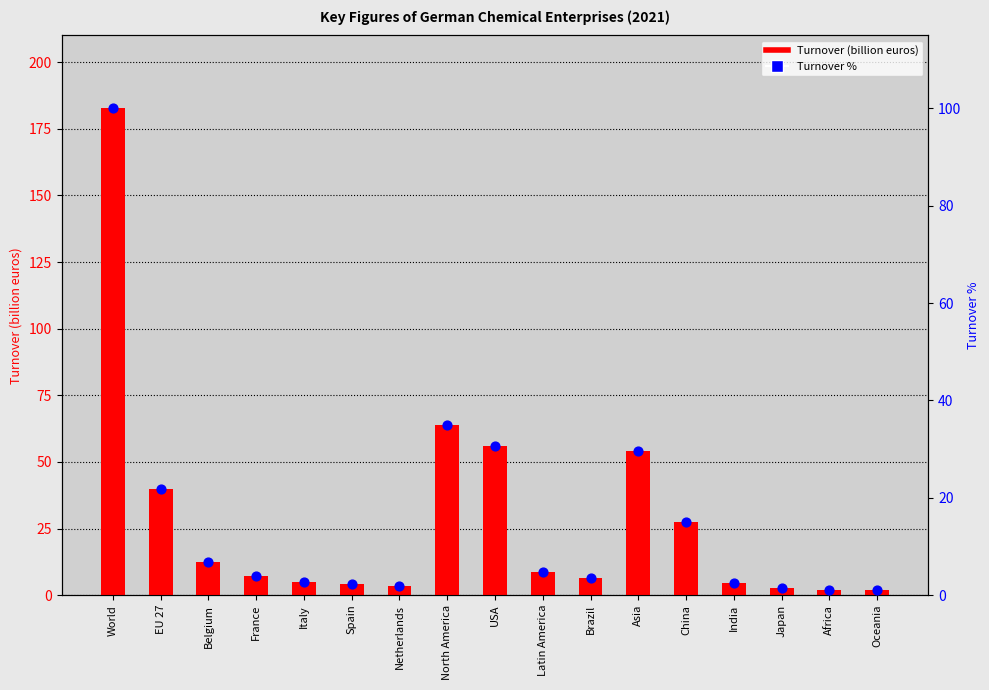

What are all the series names shown in the legend?

Turnover (billion euros), Turnover %